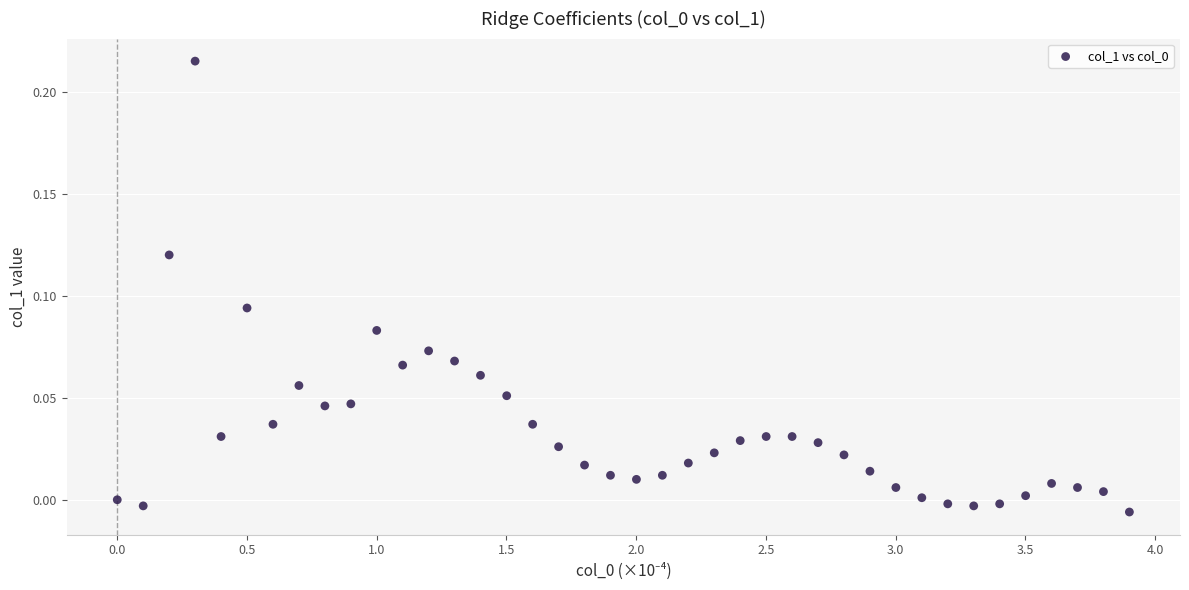

What is the range of X values (max minus min)?

3.9